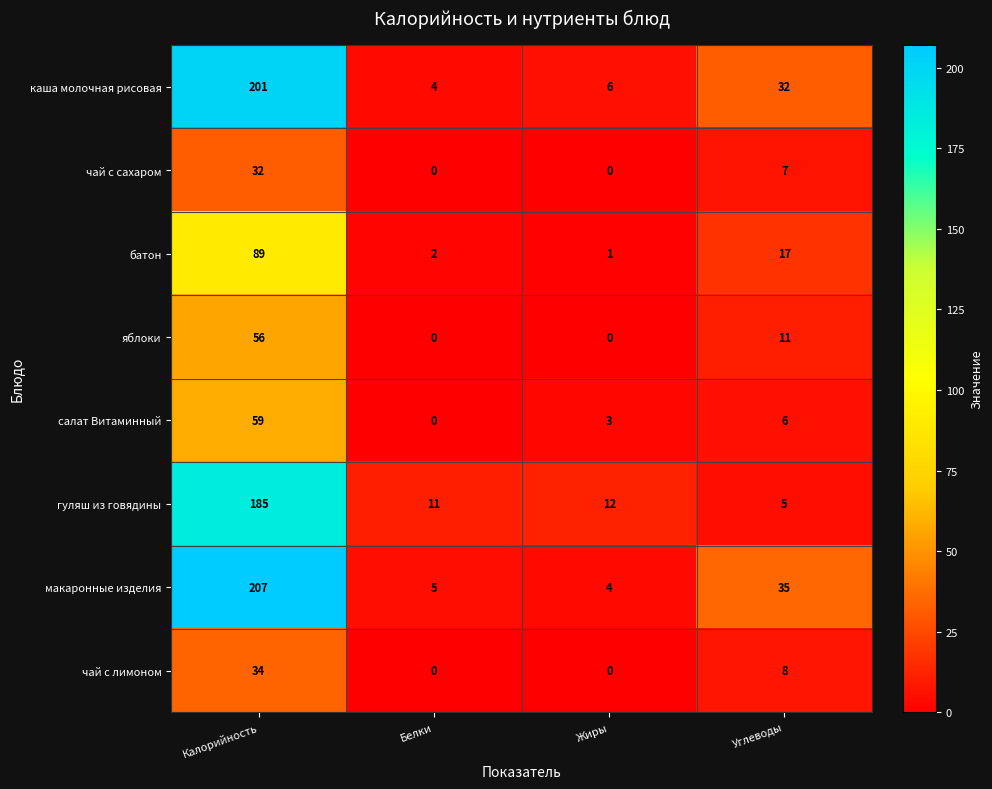

Which series has the largest total across all categories?

макаронные изделия